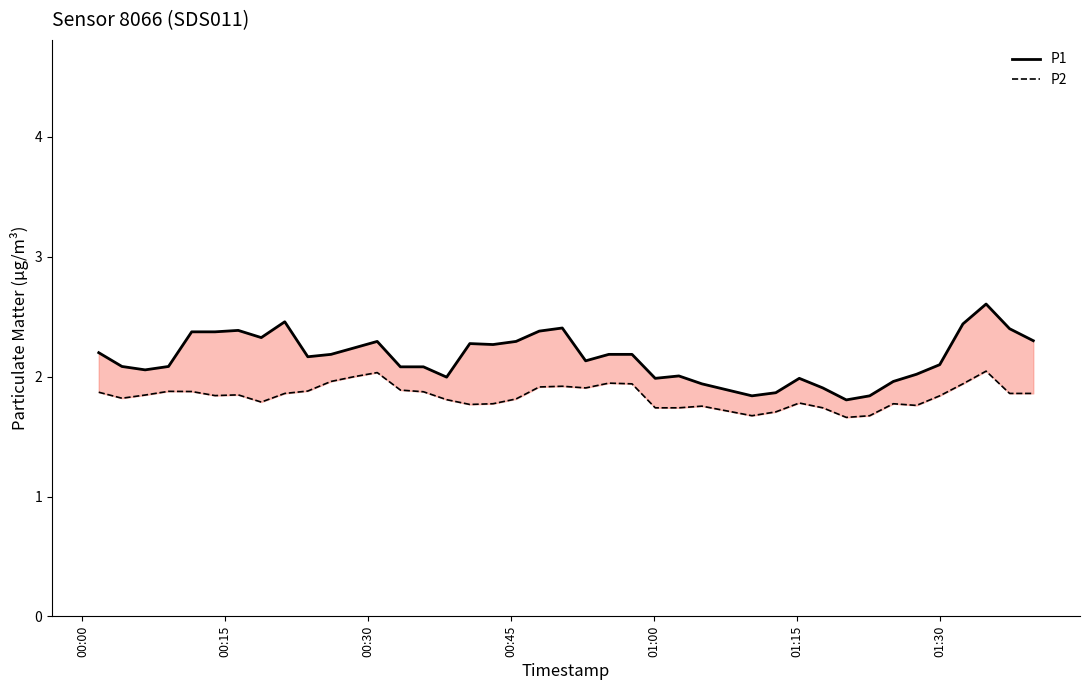

Reading right to left, what are all the values shown in this chart?

P1: 2.3	2.4	2.6	2.4	2.1	2.0	2.0	1.8	1.8	1.9	2.0	1.9	1.8	1.9	2.0	2.0	2.2	2.2	2.1	2.4	2.4	2.3	2.3	2.3	2.0	2.1	2.1	2.3	2.2	2.2	2.2	2.5	2.3	2.4	2.4	2.4	2.1	2.1	2.1	2.2
P2: 1.9	1.9	2.0	1.9	1.8	1.8	1.8	1.7	1.7	1.7	1.8	1.7	1.7	1.8	1.7	1.7	1.9	1.9	1.9	1.9	1.9	1.8	1.8	1.8	1.8	1.9	1.9	2.0	2.0	2.0	1.9	1.9	1.8	1.8	1.8	1.9	1.9	1.8	1.8	1.9